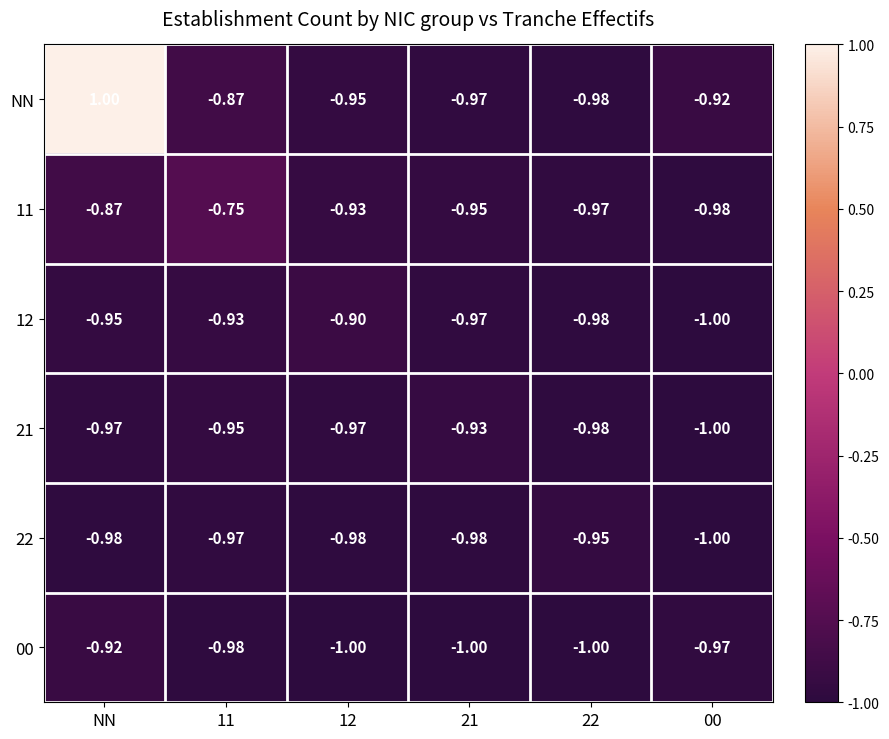

Which series has the largest range (max minus min)?

NN